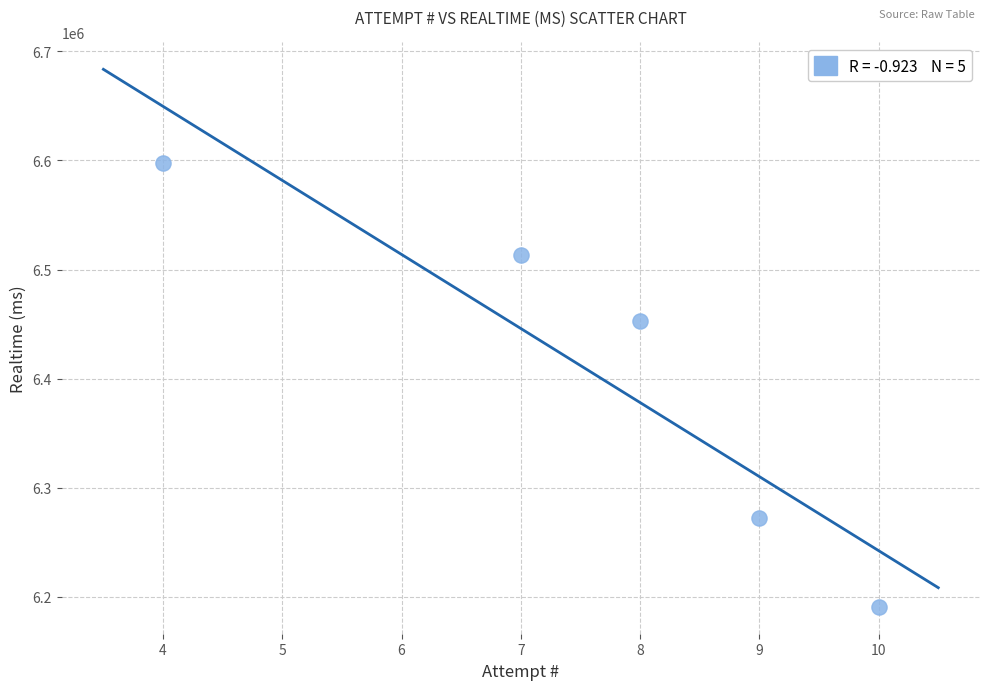

What Y value in the scatter plot is closest to 6394159?

6452423